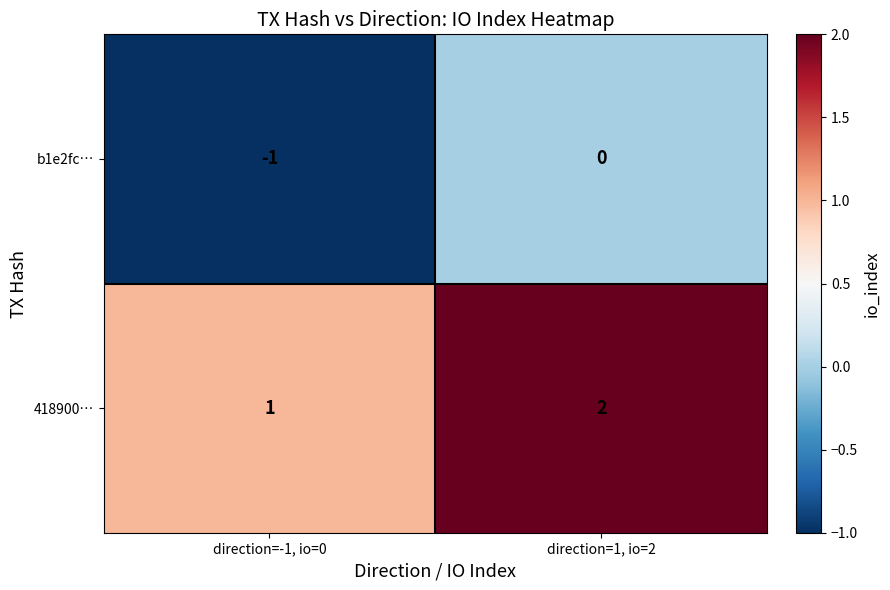

Which label corresponds to the largest value in the chart?

direction=1, io=2